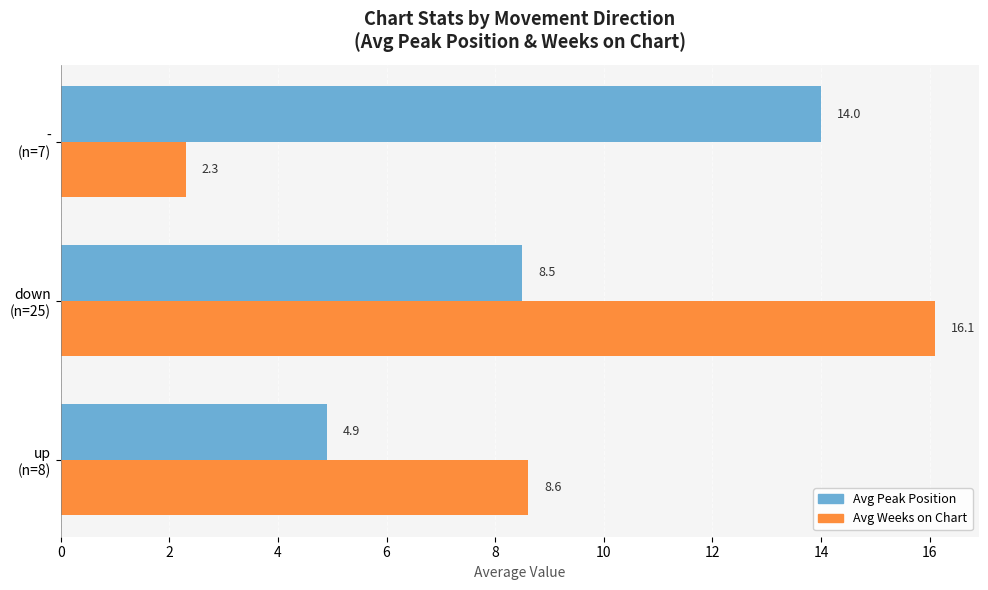

List the series in order of their peak value, lowest first.

Avg Peak Position, Avg Weeks on Chart